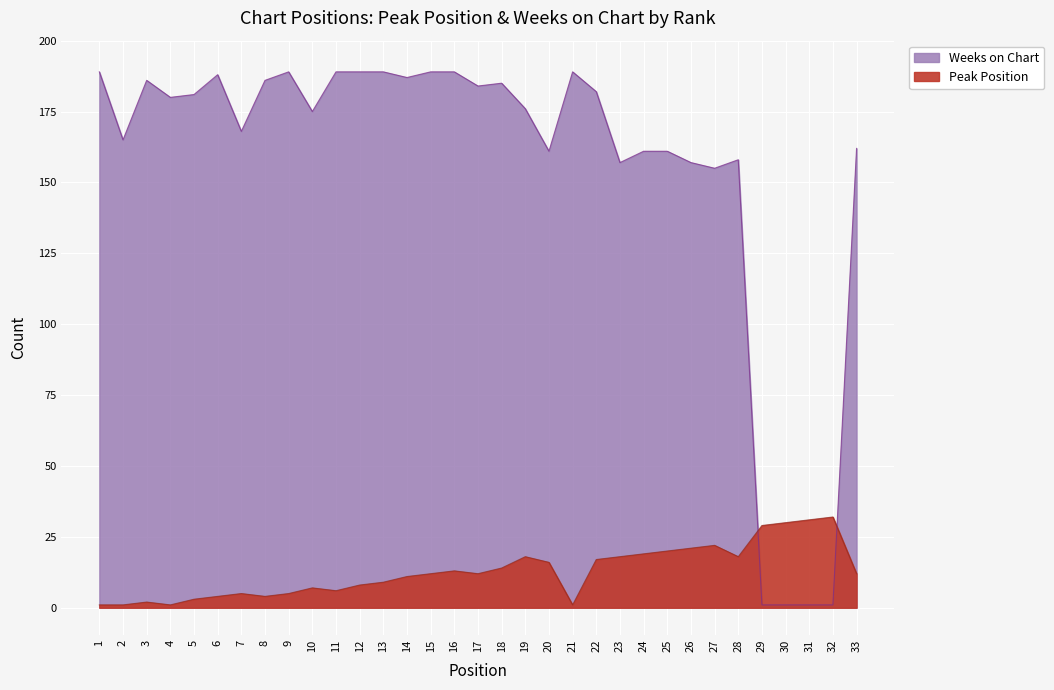

At 27, list the series in order from smallest to largest.

Peak Position, Weeks on Chart